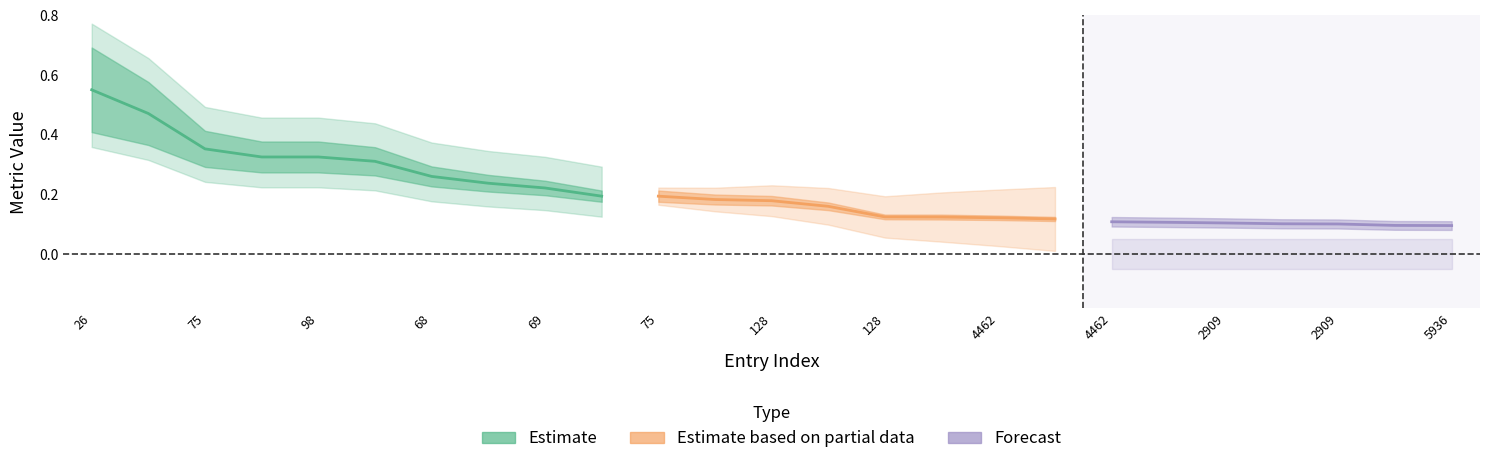

How many lines are shown in the chart?

3